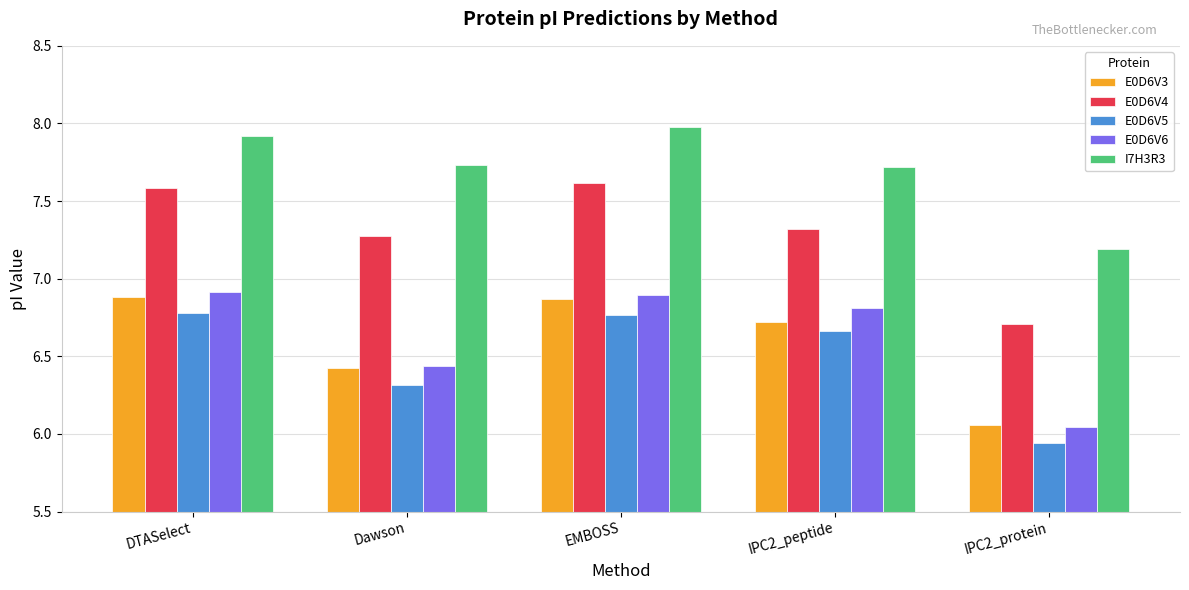

What position from the right is EMBOSS?

3